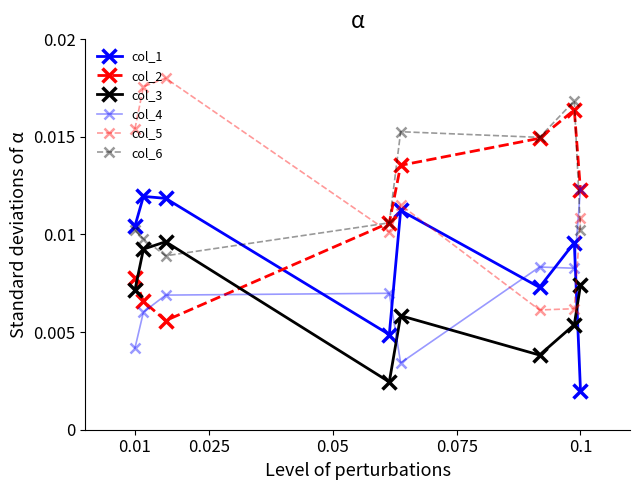

How many intersections are there between col_5 and col_4?

1